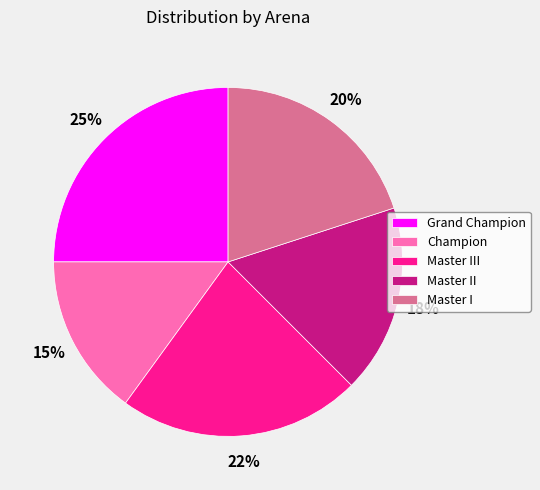

What is the ratio of the value at Master II to the value at Master III?

0.8